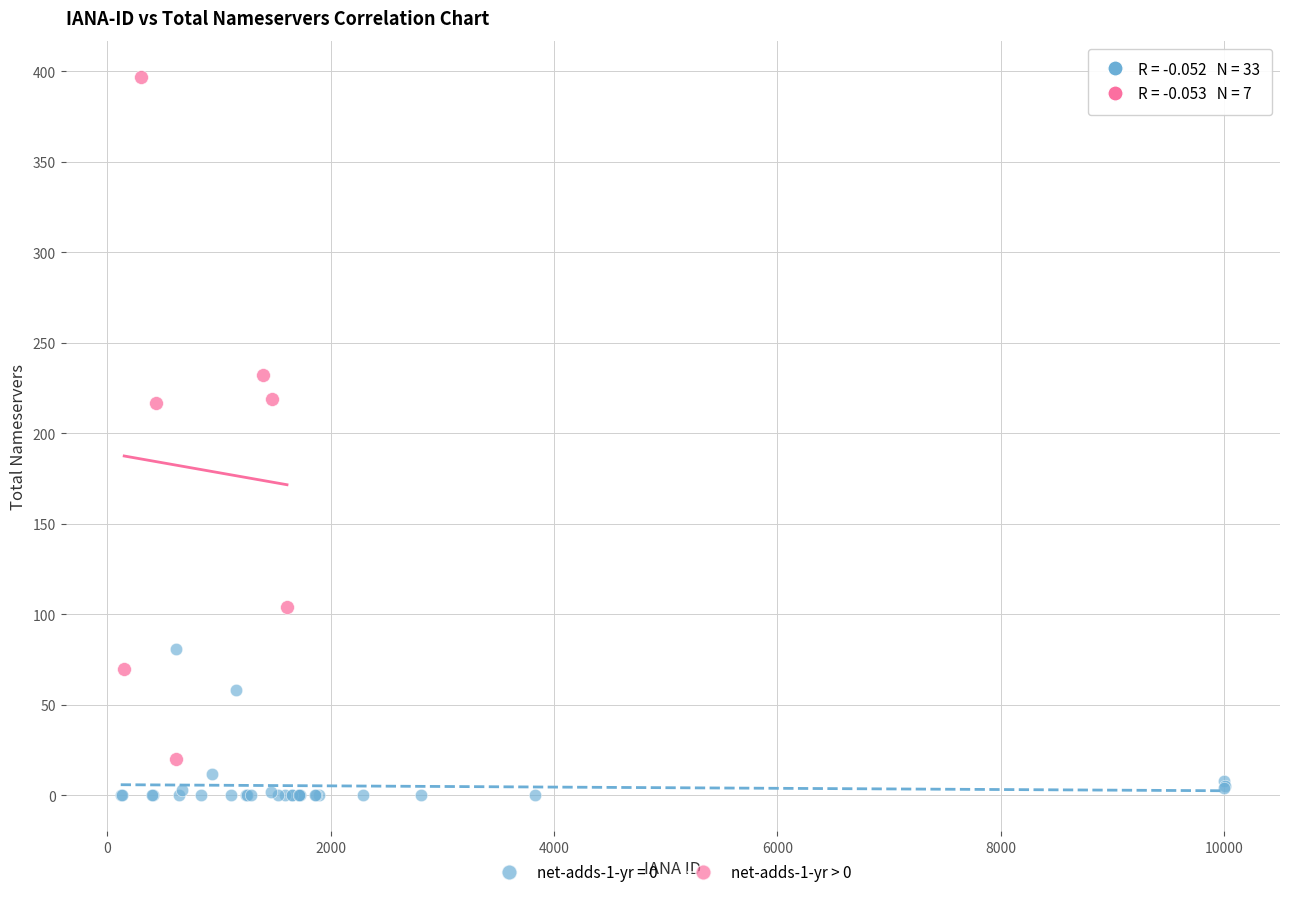

Which series has the largest Y range (max minus min)?

net-adds-1-yr > 0